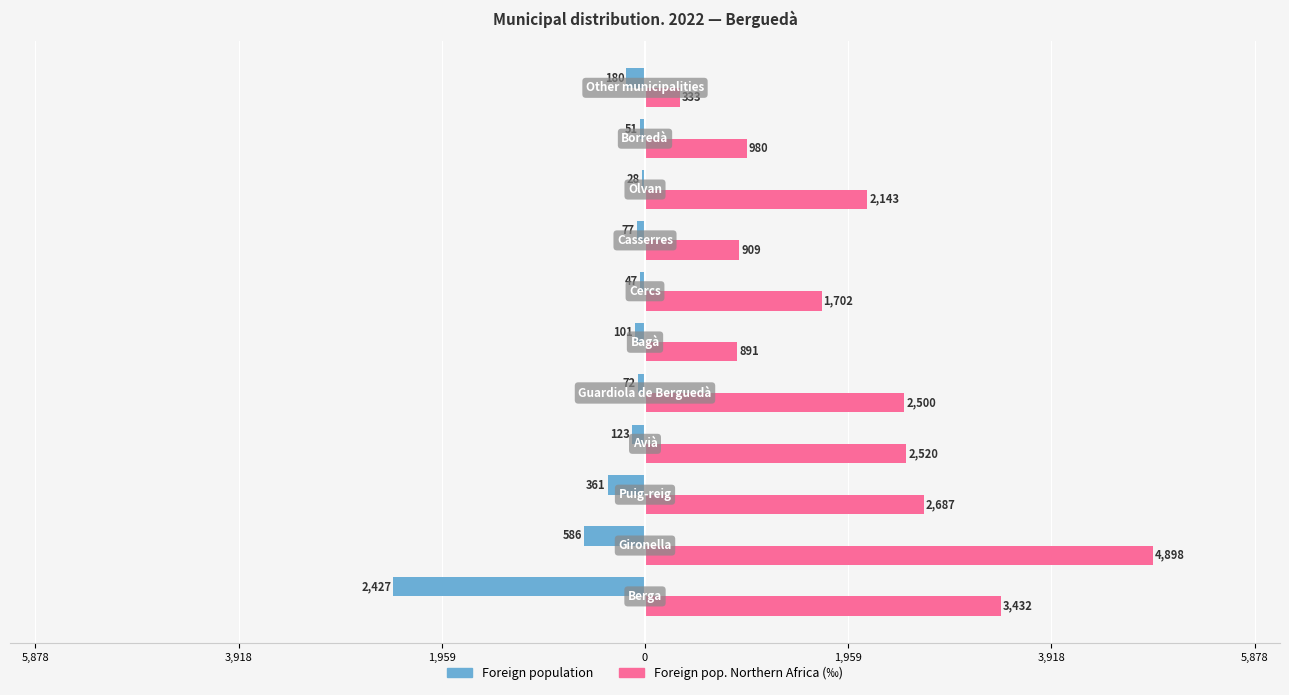

Reading left to right, list all the values displayed in this chart.

Foreign population: -2427	-586	-361	-123	-72	-101	-47	-77	-28	-51	-180
Foreign pop. Northern Africa (‰): 3432	4898	2687	2520	2500	891	1702	909	2143	980	333